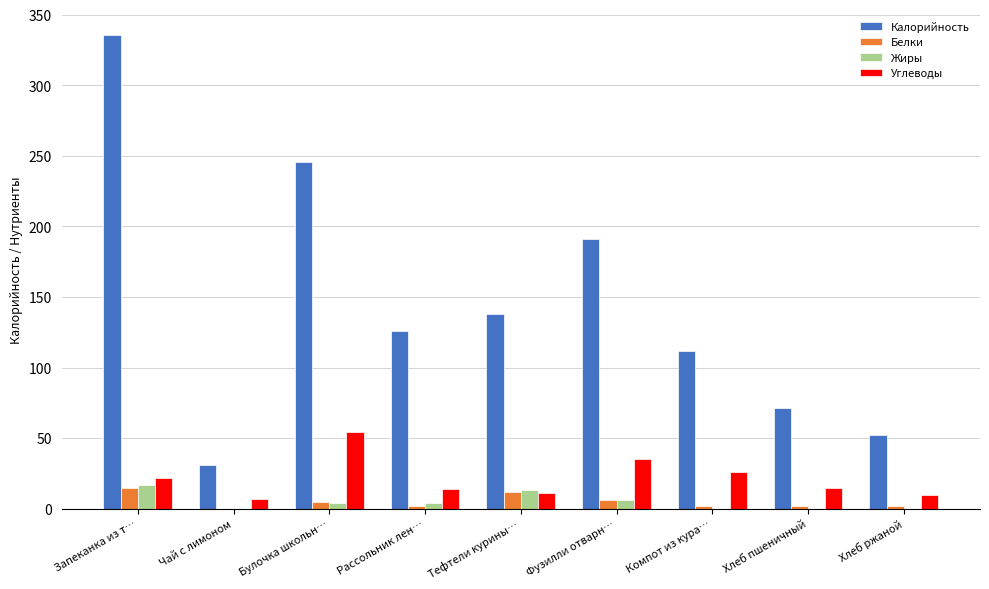

Between Запеканка из т… and Рассольник лен…, which series saw the biggest shift?

Калорийность